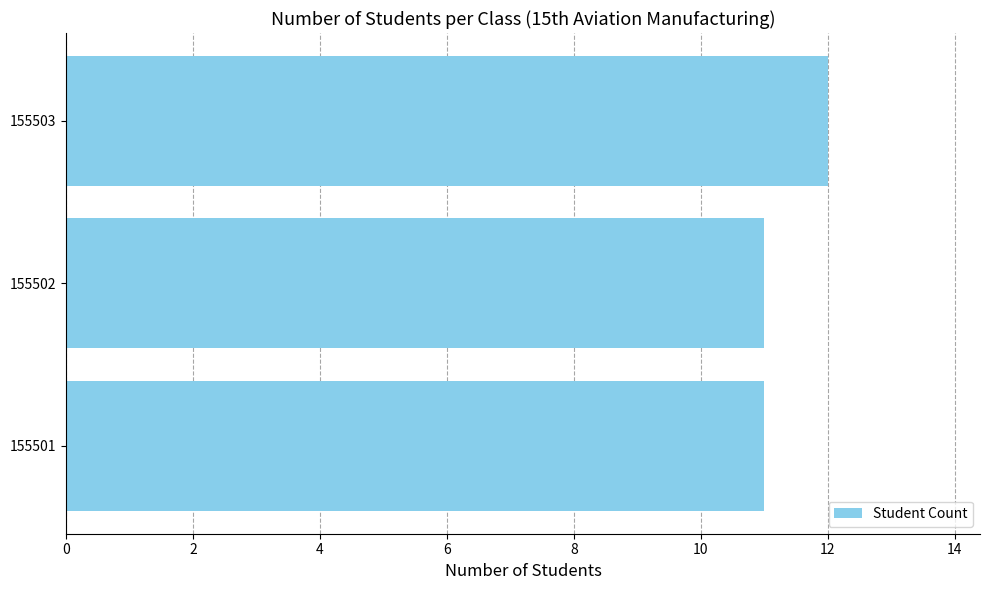

Is it true that the value at 155501 is 15?

False